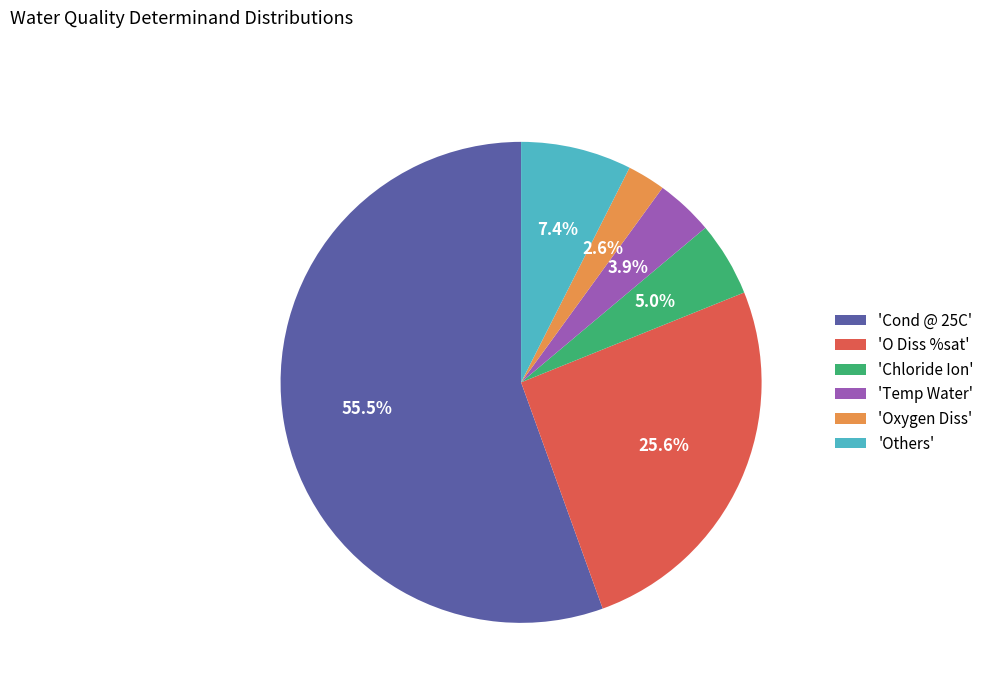

How many segments does this pie chart have?

6